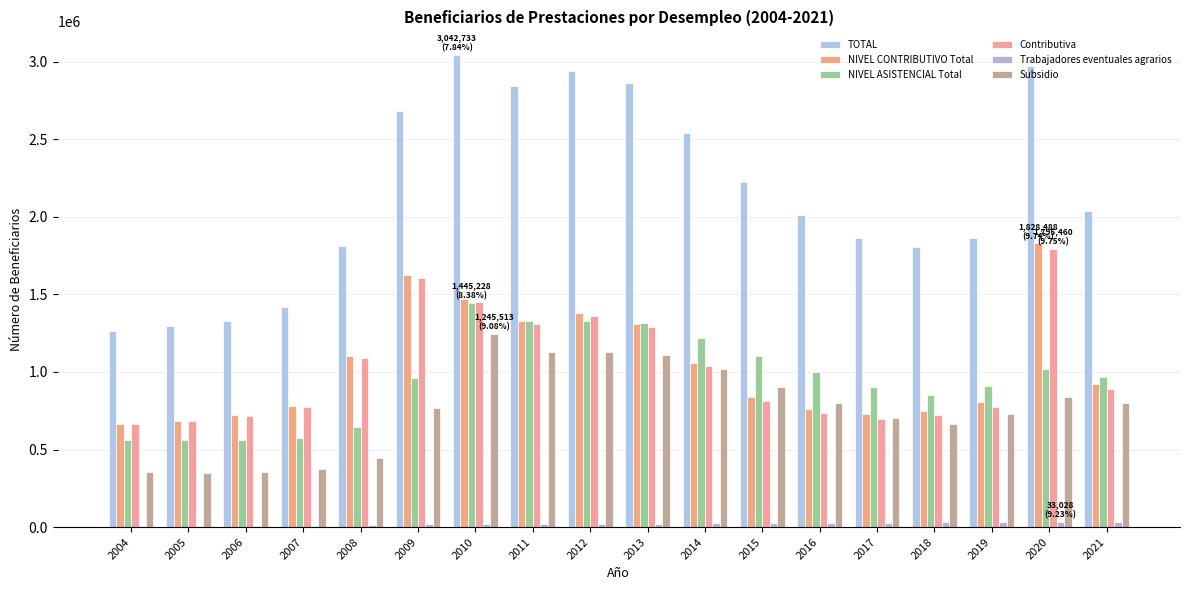

Which series has the widest spread of values?

TOTAL